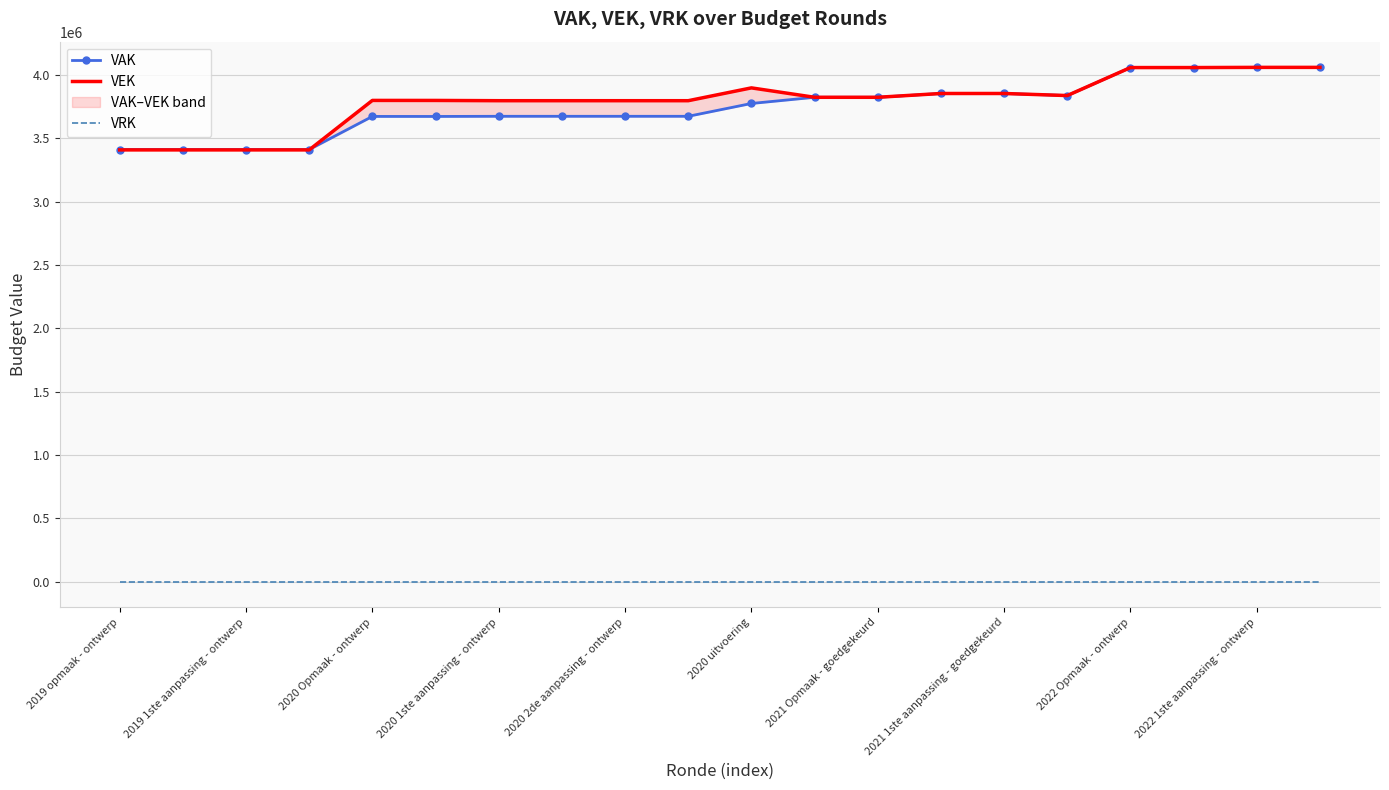

What is the value of the VAK point at the 14th from the left?

3853369